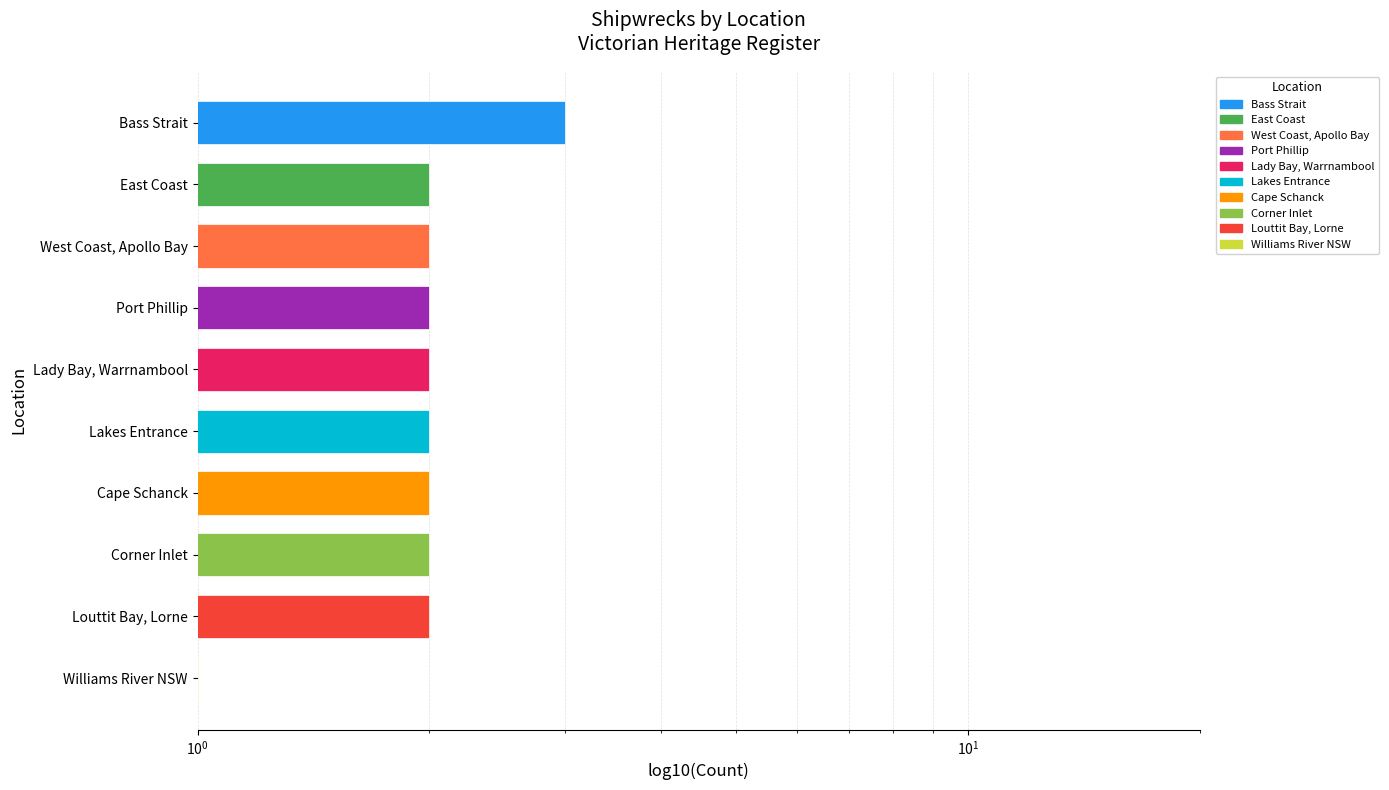

Are the bars horizontal?

Yes